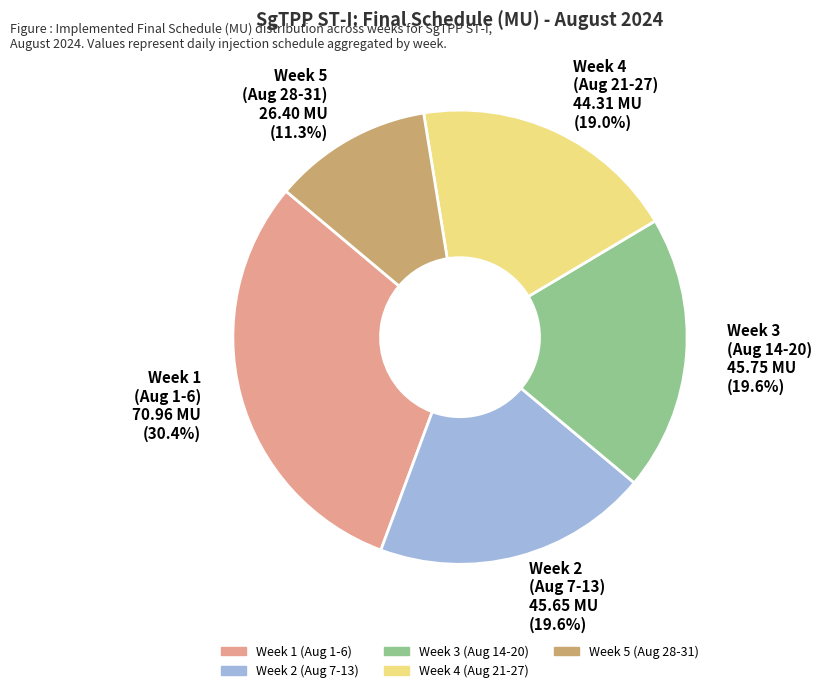

How many slices are in this pie chart?

5